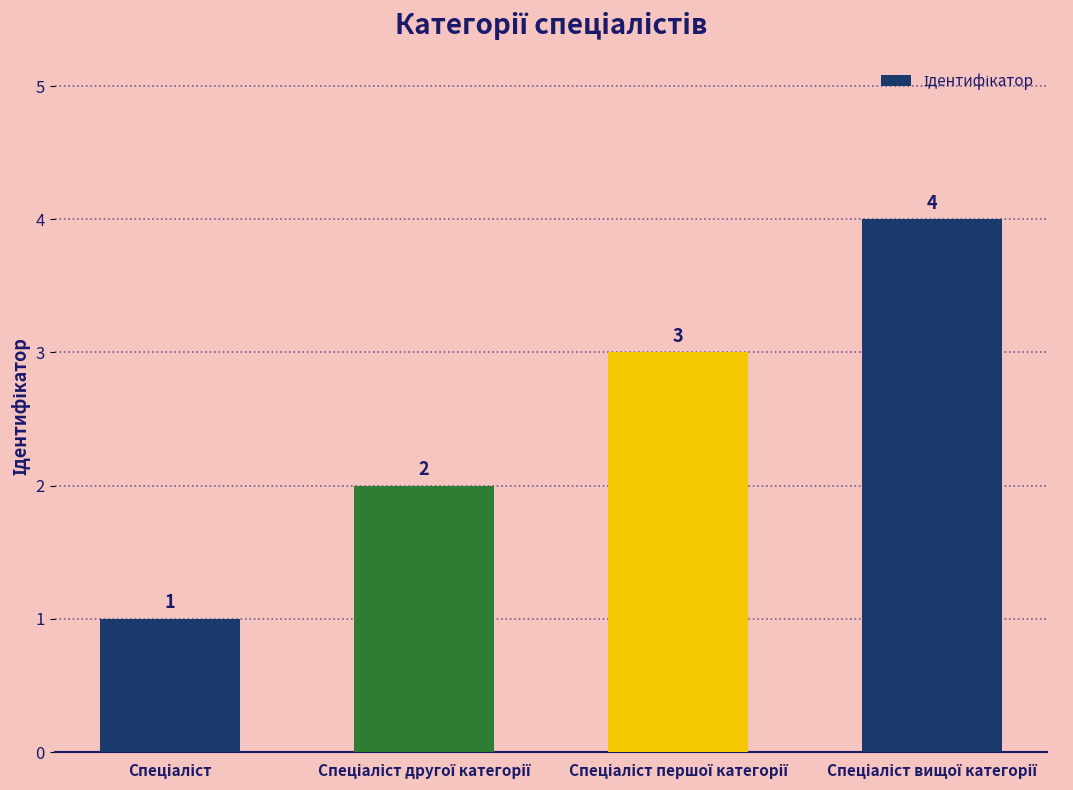

What is the difference between the maximum and minimum values?

3